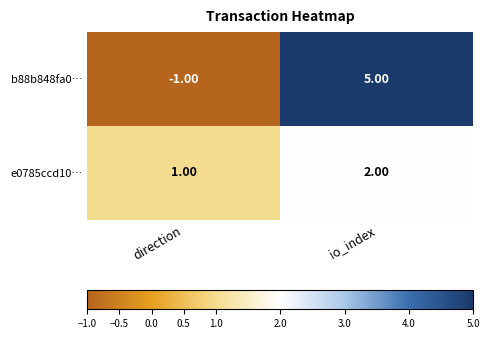

Is the value of b88b848fa0… at direction greater than the value of e0785ccd10… at io_index?

No